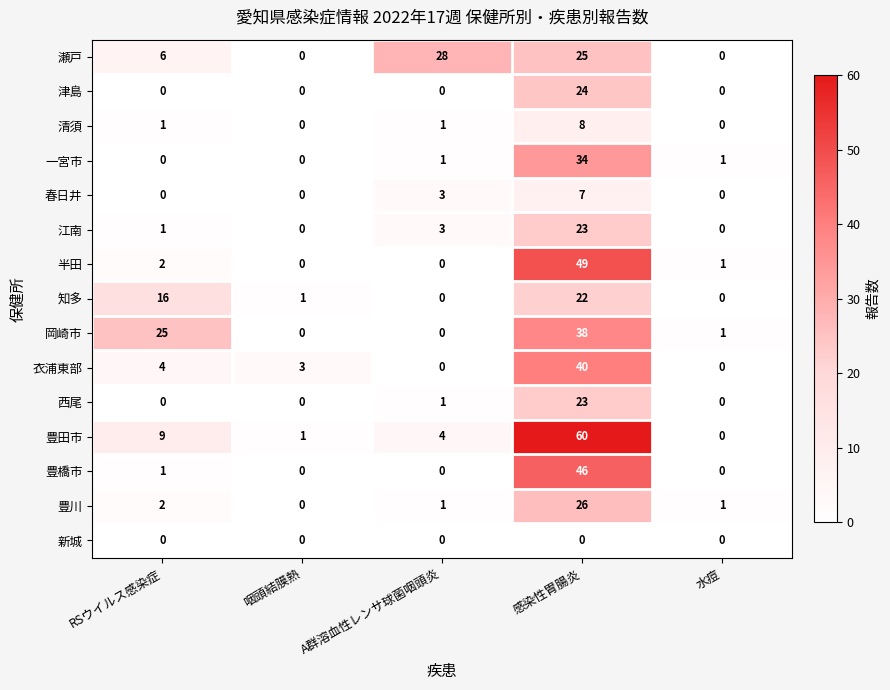

What is the difference between the 瀬戸 values at RSウイルス感染症 and 咽頭結膜熱?

6